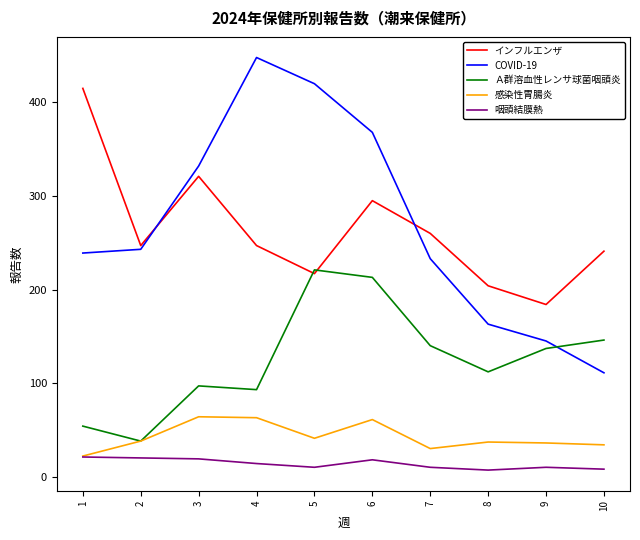

True or false: インフルエンザ and 咽頭結膜熱 cross at least once.

False